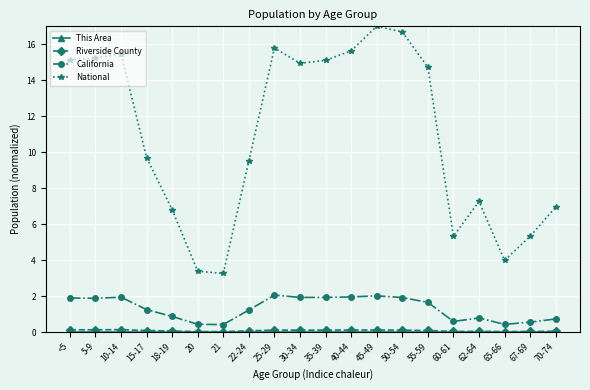

How many series are shown in this chart?

4